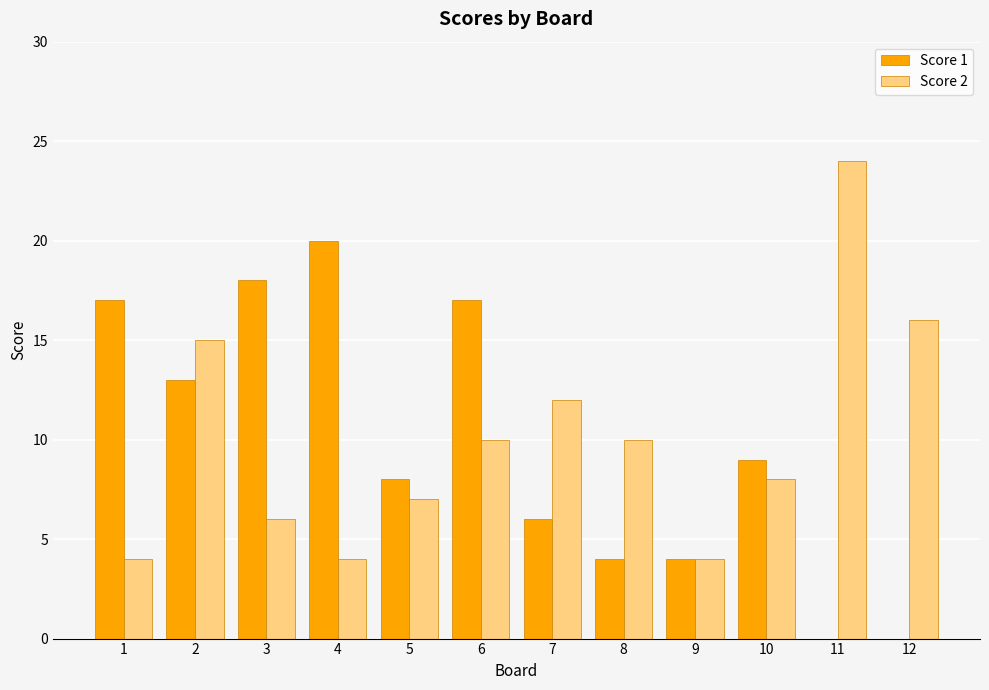

Is the value of Score 2 at 6 greater than the value of Score 1 at 12?

Yes